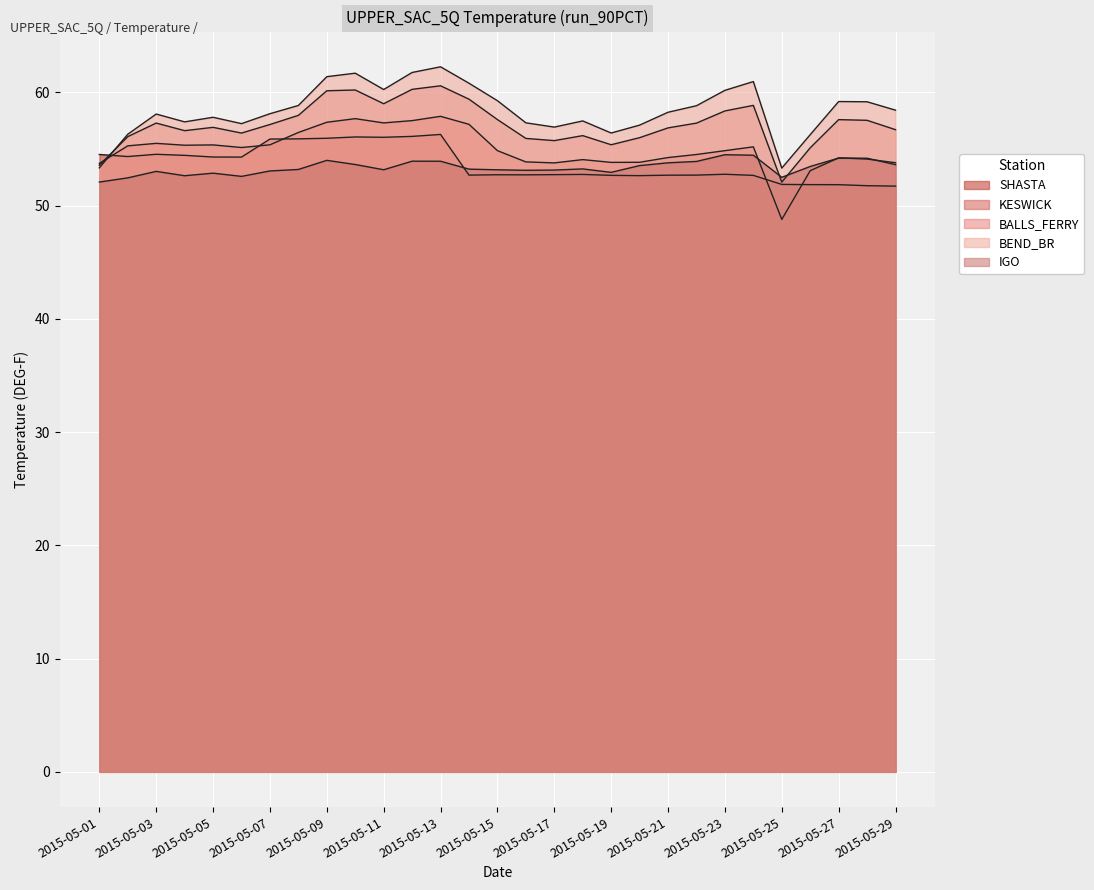

What is the difference between the second highest and second lowest values in the KESWICK series?

4.6